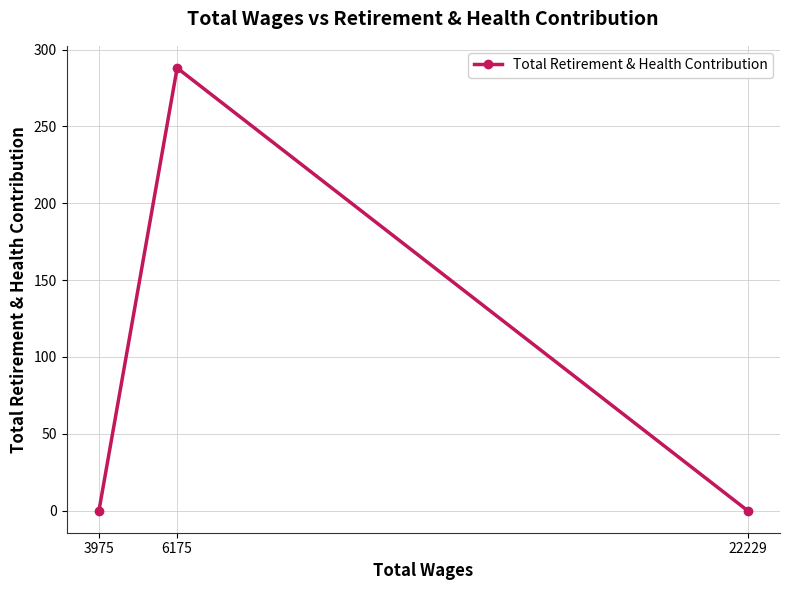

True or false: the data shows 98 at 6175.

False